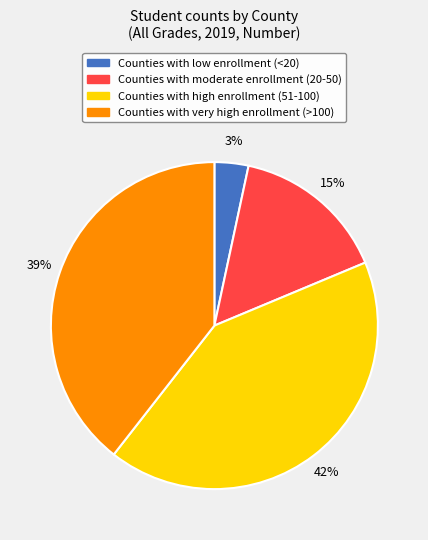

Is the sum of Counties with low enrollment (<20) and Counties with very high enrollment (>100) greater than half?

No